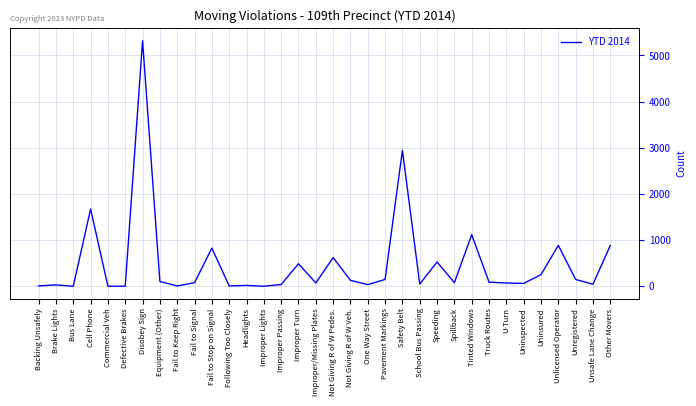

Which category has the highest value across all series?

Disobey Sign